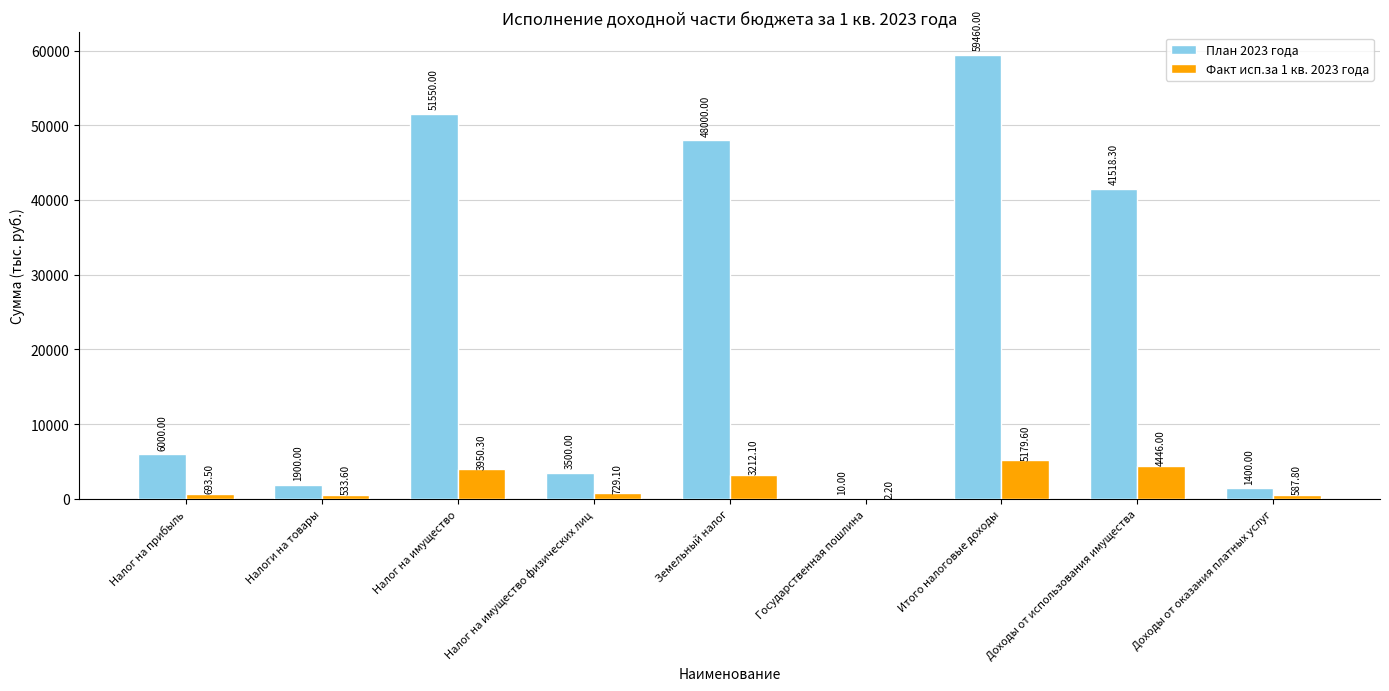

How many groups of bars are there?

9